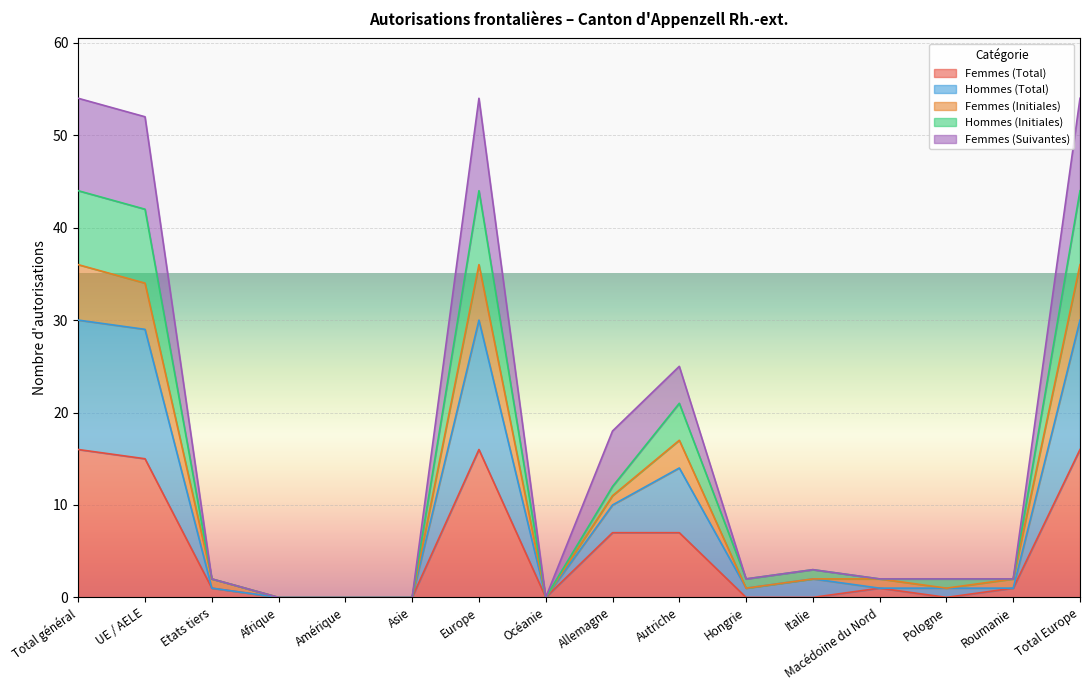

What is the total value across all series at UE / AELE?

52